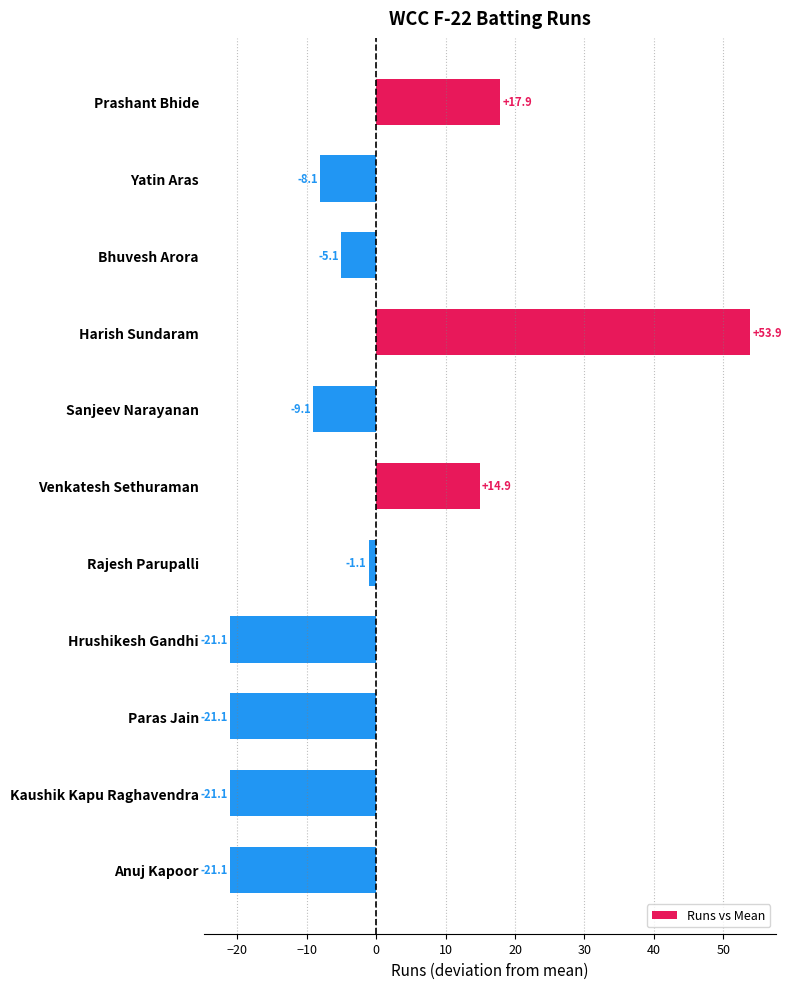

True or false: the data shows 31.9 at Harish Sundaram.

False